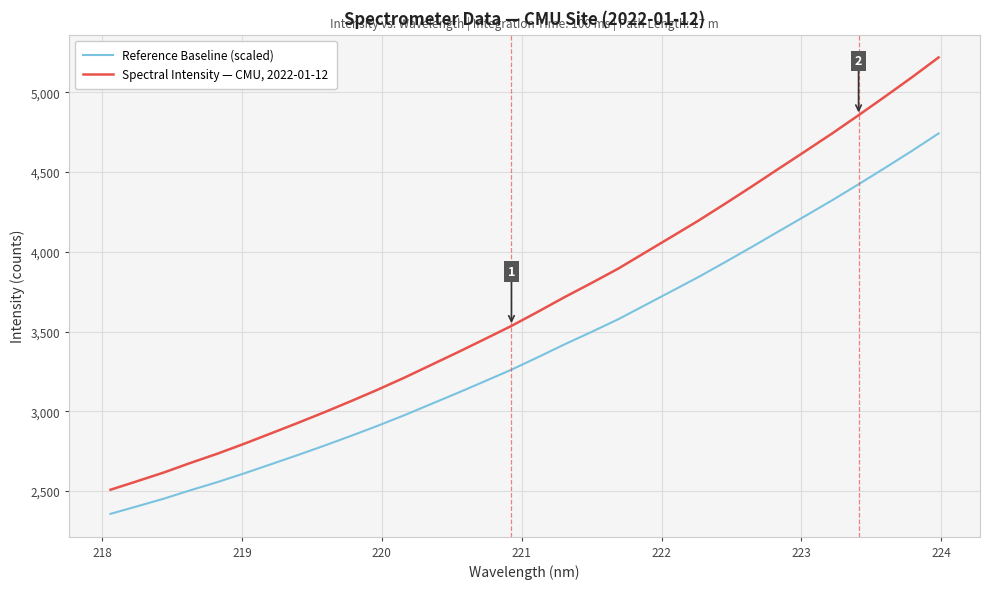

Rank the series by their maximum value, from highest to lowest.

Spectral Intensity — CMU, 2022-01-12, Reference Baseline (scaled)